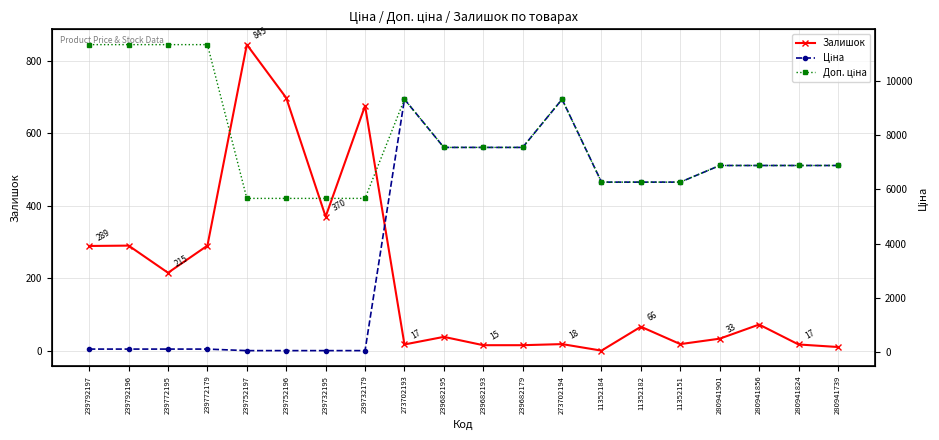

At 273702193, list the series in order from smallest to largest.

Залишок, Ціна, Доп. ціна